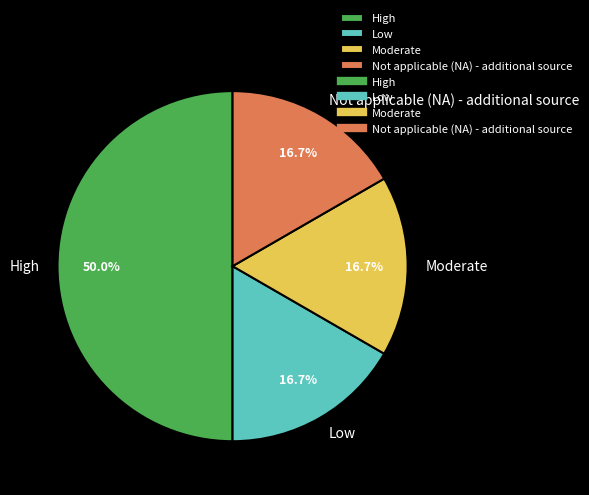

What is the ratio of the value at Moderate to the value at Not applicable (NA) - additional source?

1.0